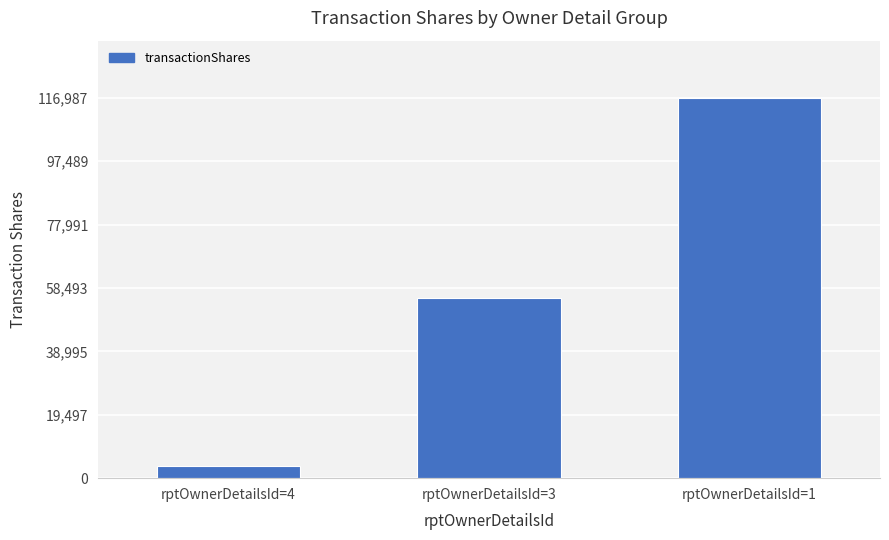

Reading left to right, extract all data points from this chart.

rptOwnerDetailsId=4=3671	rptOwnerDetailsId=3=55446	rptOwnerDetailsId=1=116987